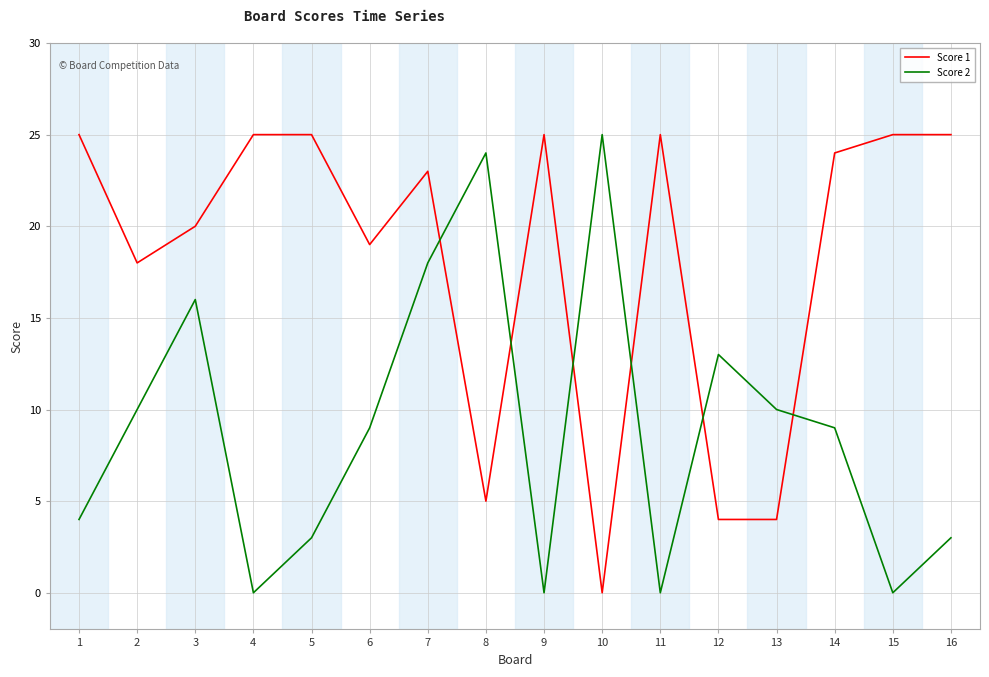

How many categories are shown in the chart?

16